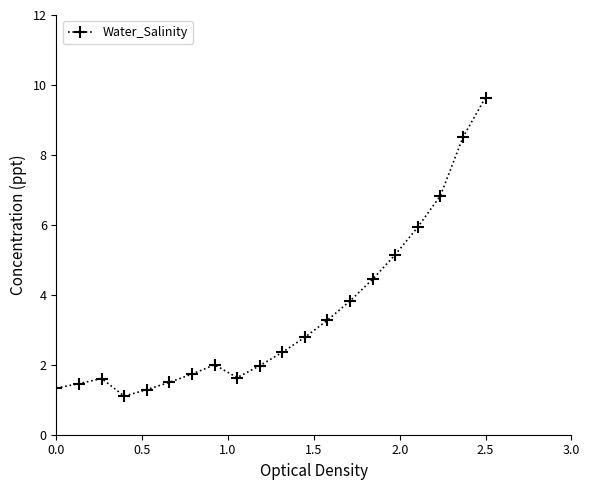

What is the maximum value shown in the chart?

9.6